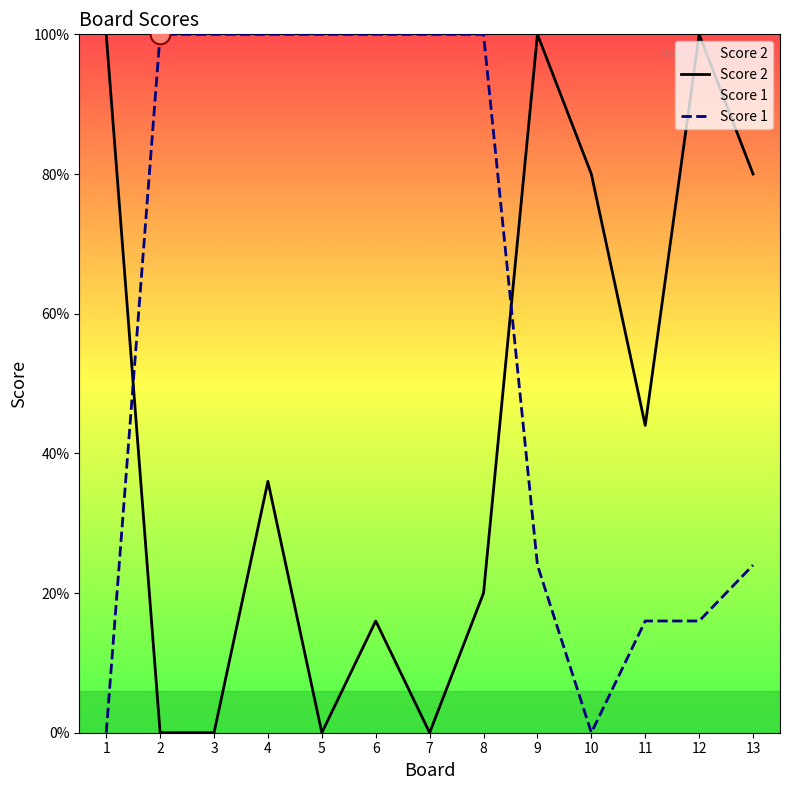

At how many categories does at least one series exceed 6?

13